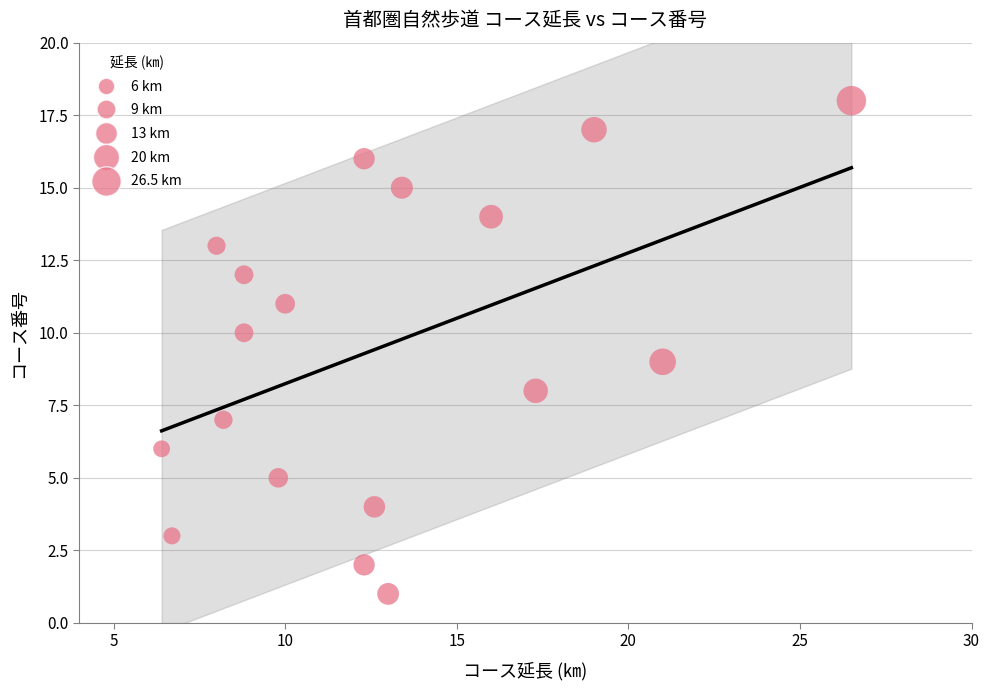

What is the range of Y values (max minus min)?

17